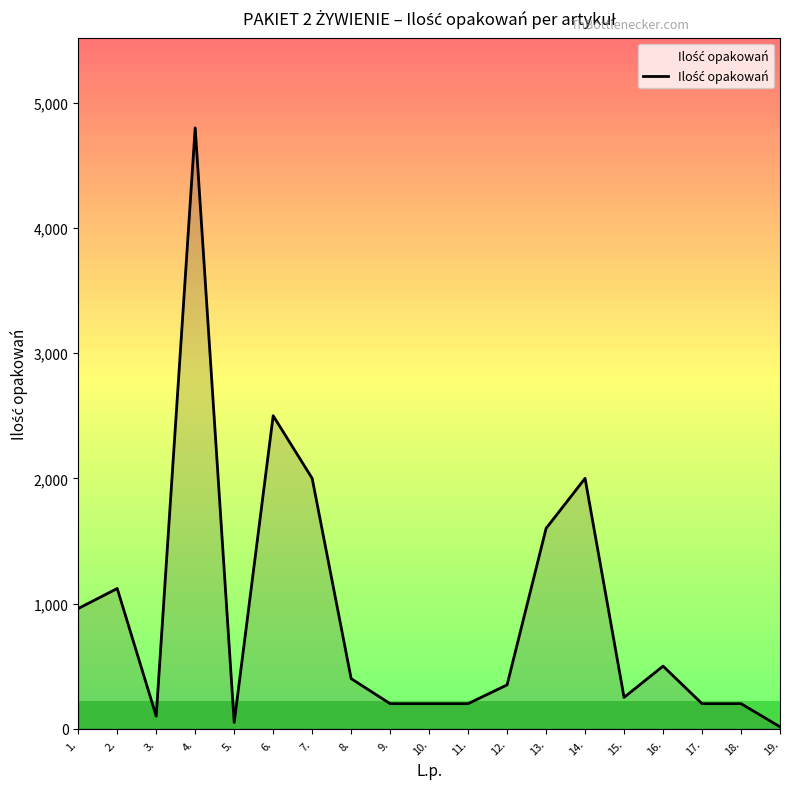

True or false: there are more than 1 points higher than both neighbors.

True